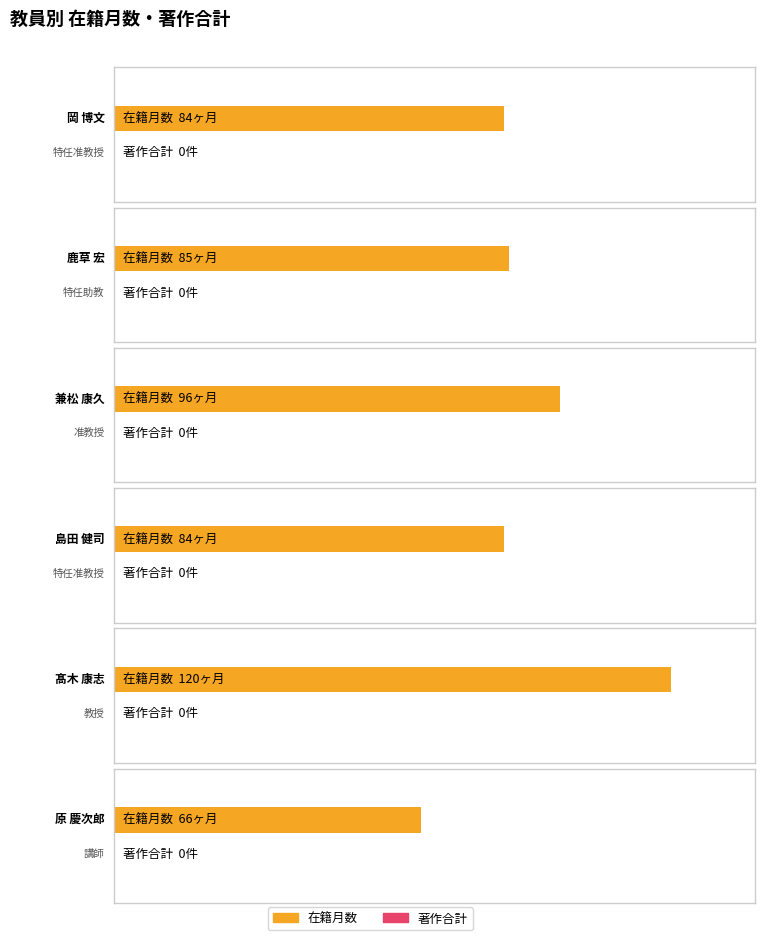

The 在籍月数 series shows 84 at 特任准教授. True or false?

True